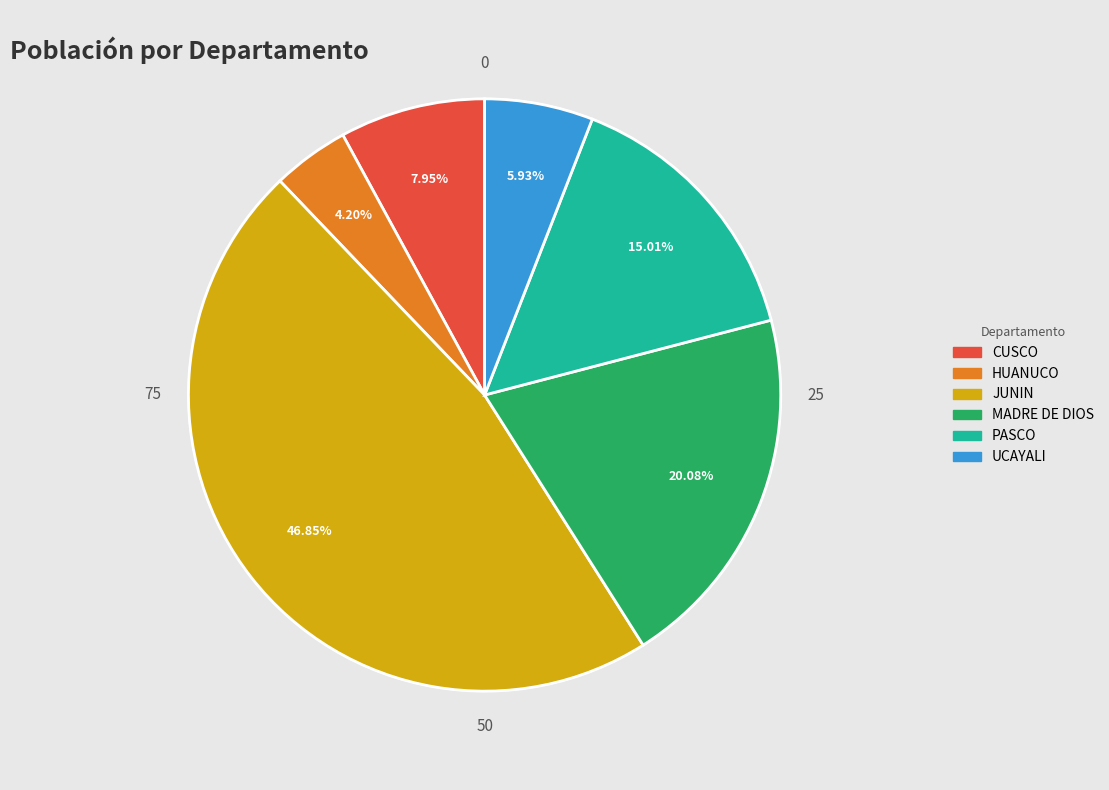

Rank the categories by value from highest to lowest.

JUNIN, MADRE DE DIOS, PASCO, CUSCO, UCAYALI, HUANUCO